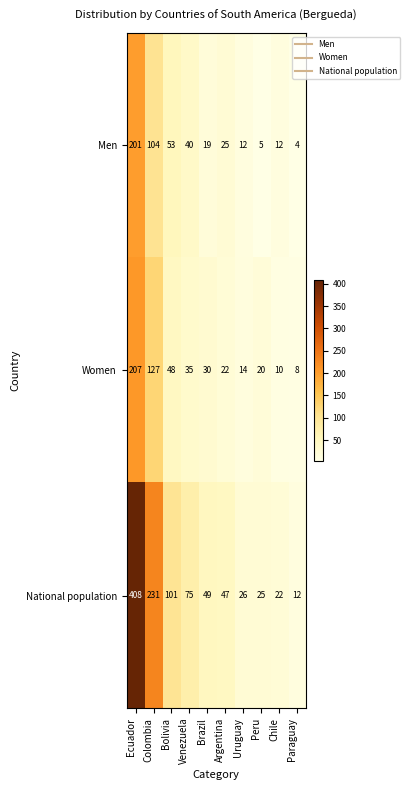

What is the maximum value shown in the chart?

408